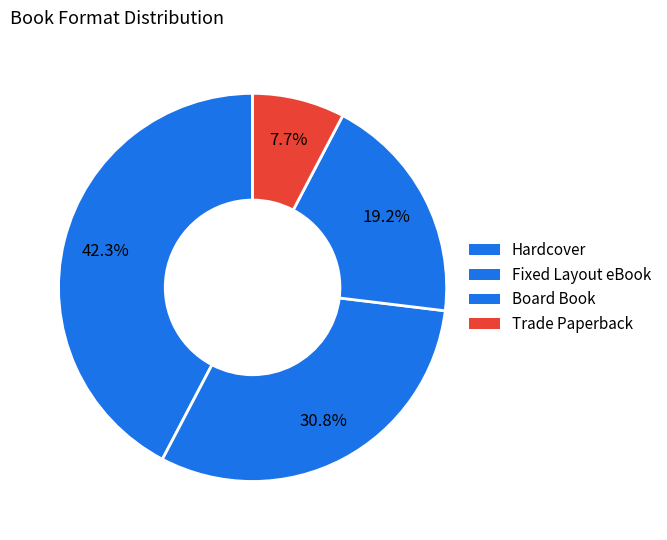

Approximately how many times larger is the value at Board Book compared to Trade Paperback?

2.5